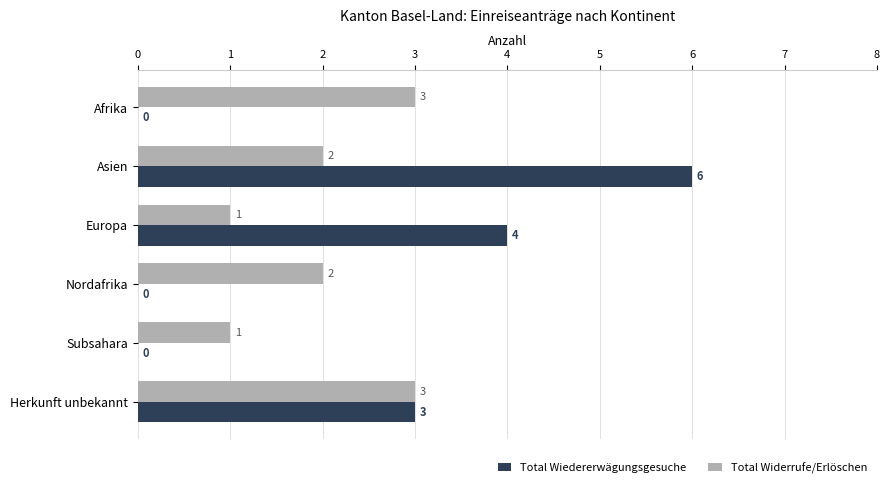

Between Europa and Subsahara, which series saw the biggest shift?

Total Wiedererwägungsgesuche